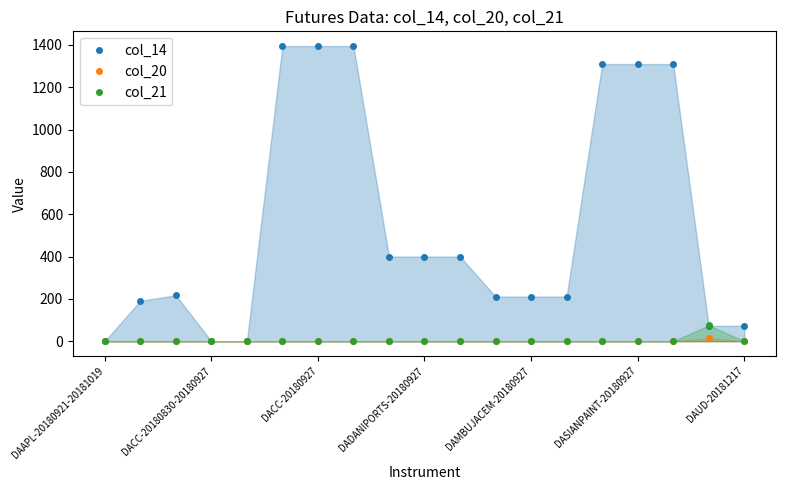

The value of col_20 at DAAPL-20180921-20181019 is 0.0. True or false?

True